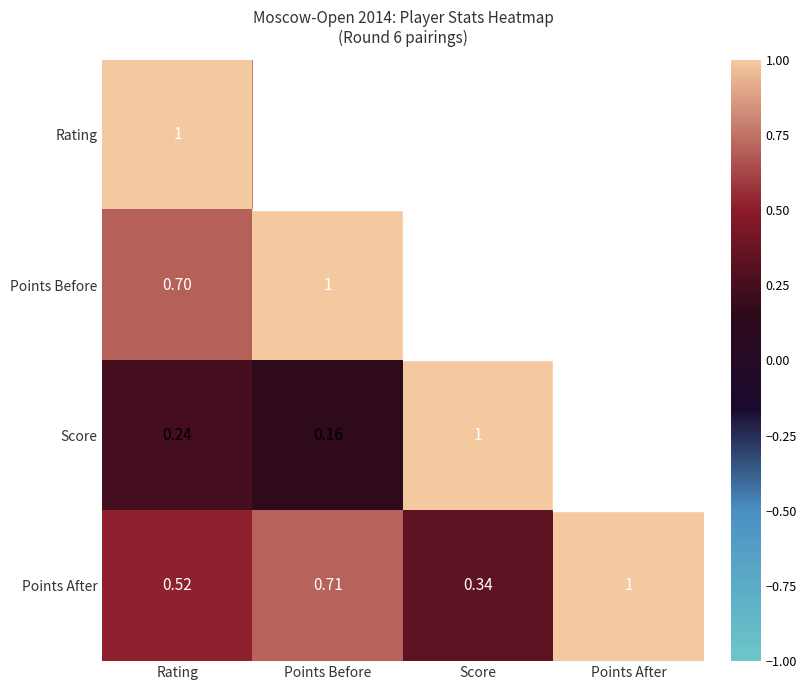

Rank the categories by Score value from highest to lowest.

Score, Points After, Rating, Points Before